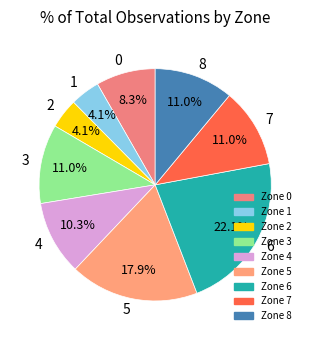

Approximately how many times larger is the value at 0 compared to 4?

0.8